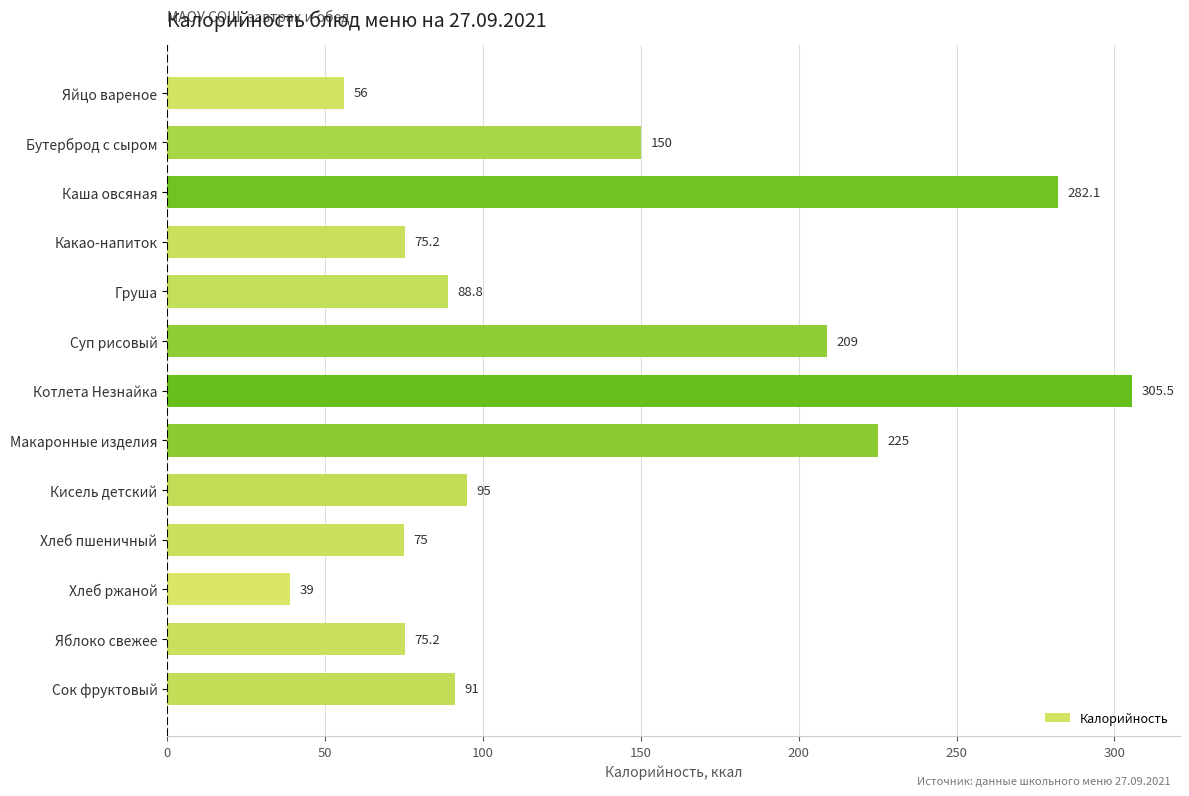

Approximately how many times larger is the value at Какао-напиток compared to Кисель детский?

0.8